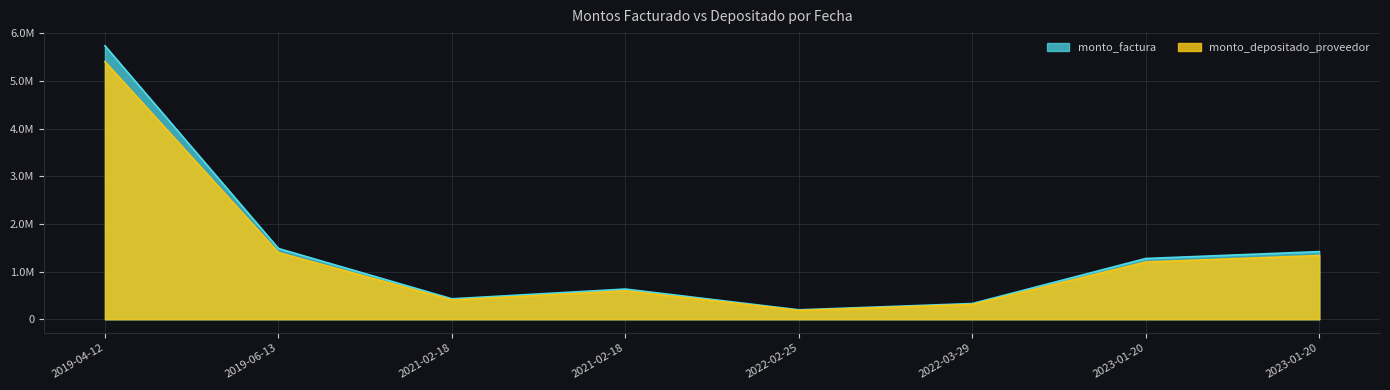

How many lines are shown in the chart?

2